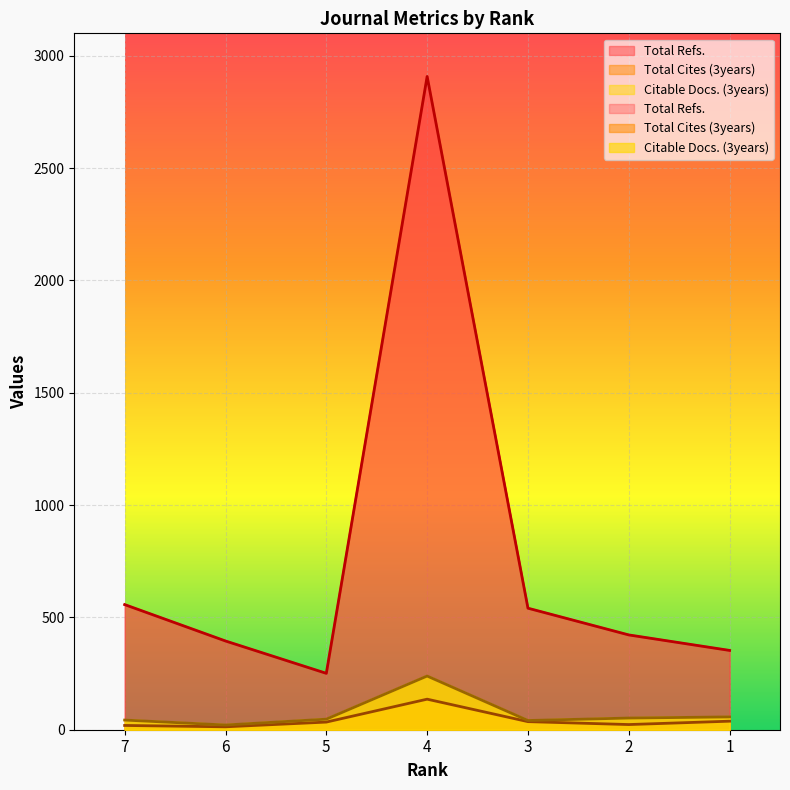

What is the sum of the Total Refs. values at 6 and 2?

817